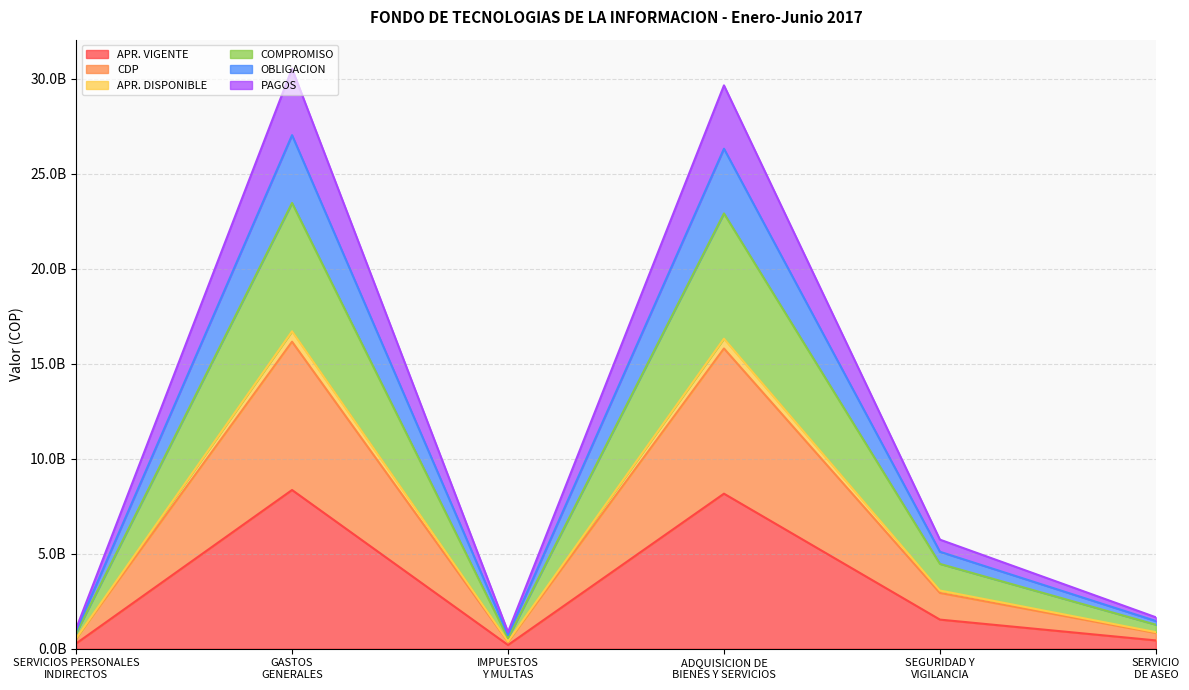

True or false: PAGOS and OBLIGACION intersect in this chart.

False